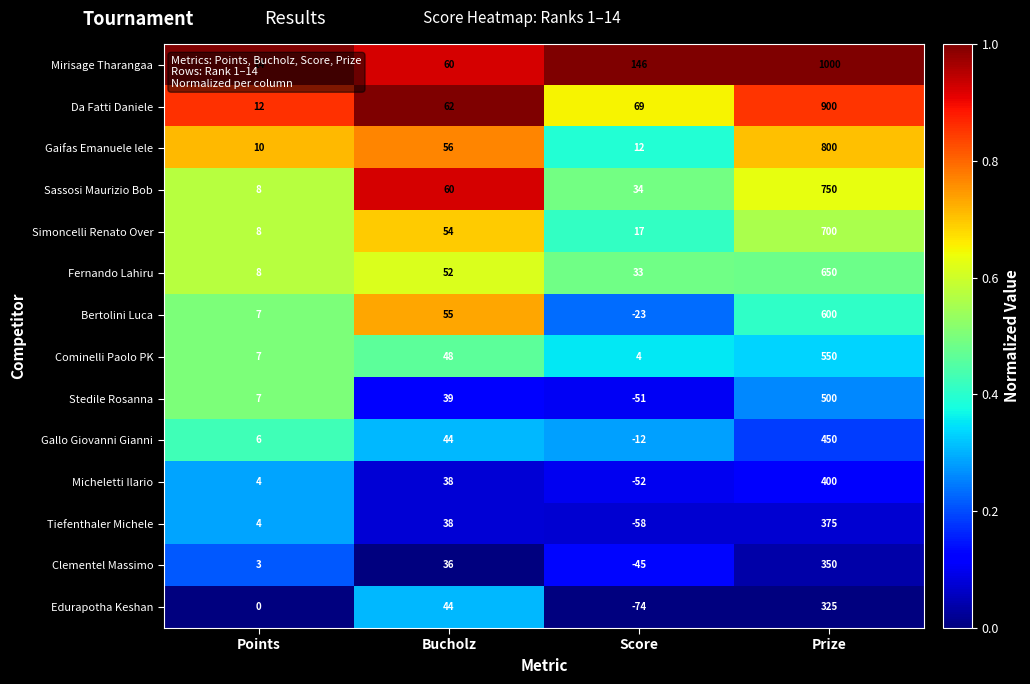

How many categories are shown in the chart?

4